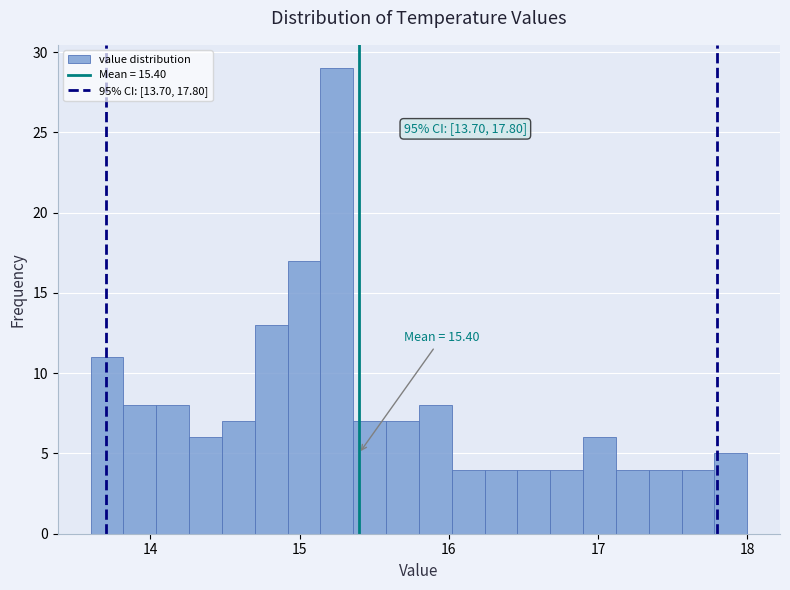

Around what value on the x-axis is the tallest bar? Give the approximate position of its centre, as read against the axis.

15.3